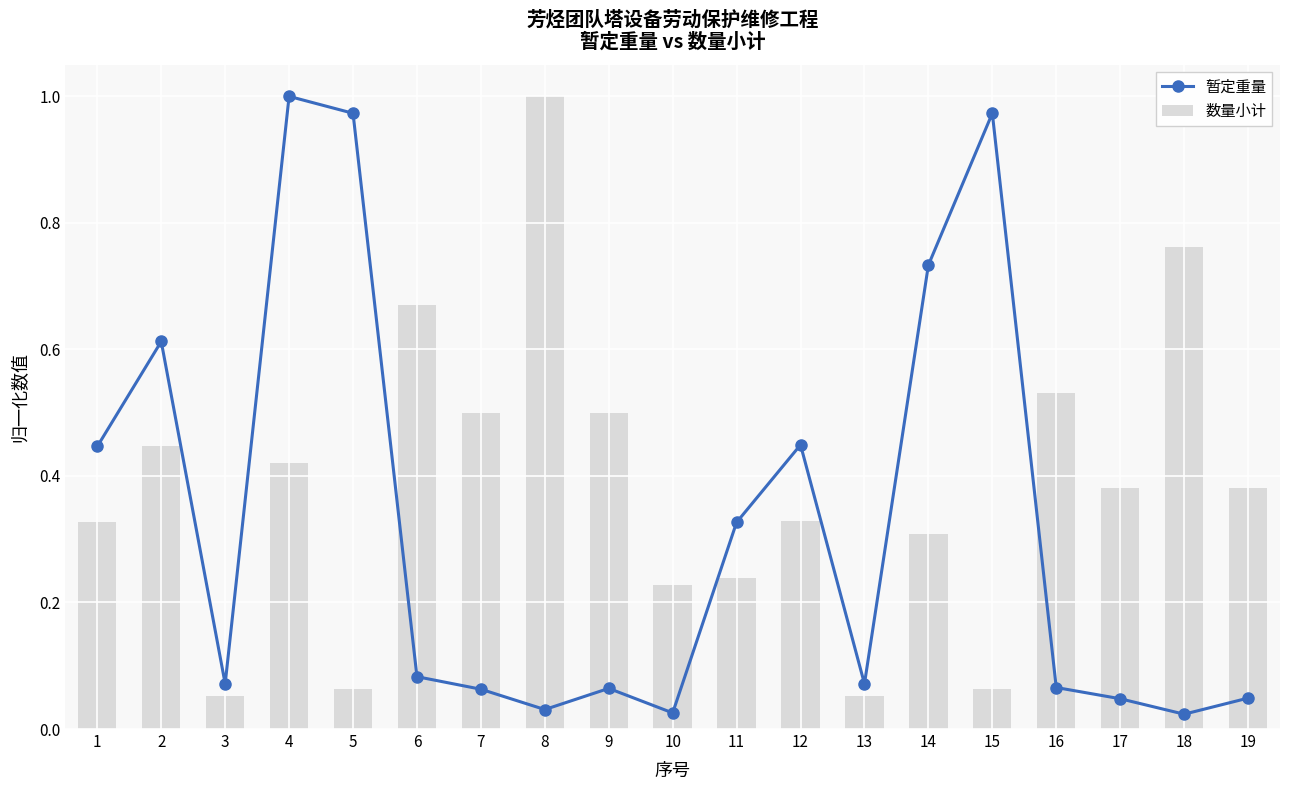

Does the chart contain any negative values?

No